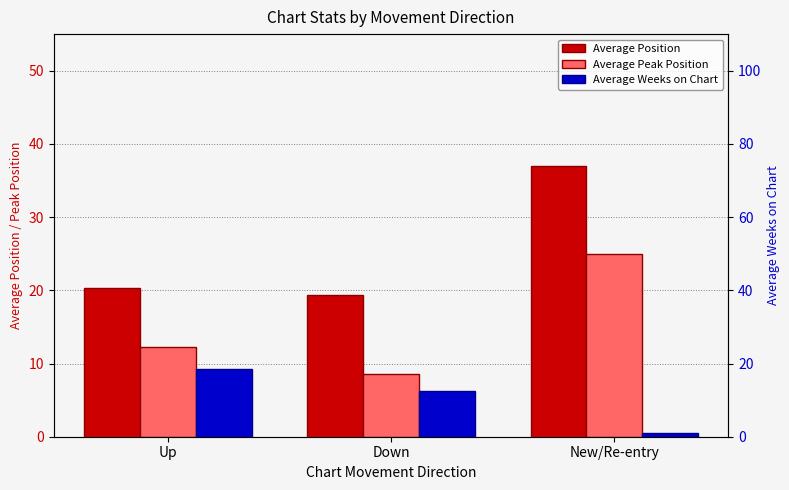

Which has a higher value, Up or New/Re-entry?

New/Re-entry